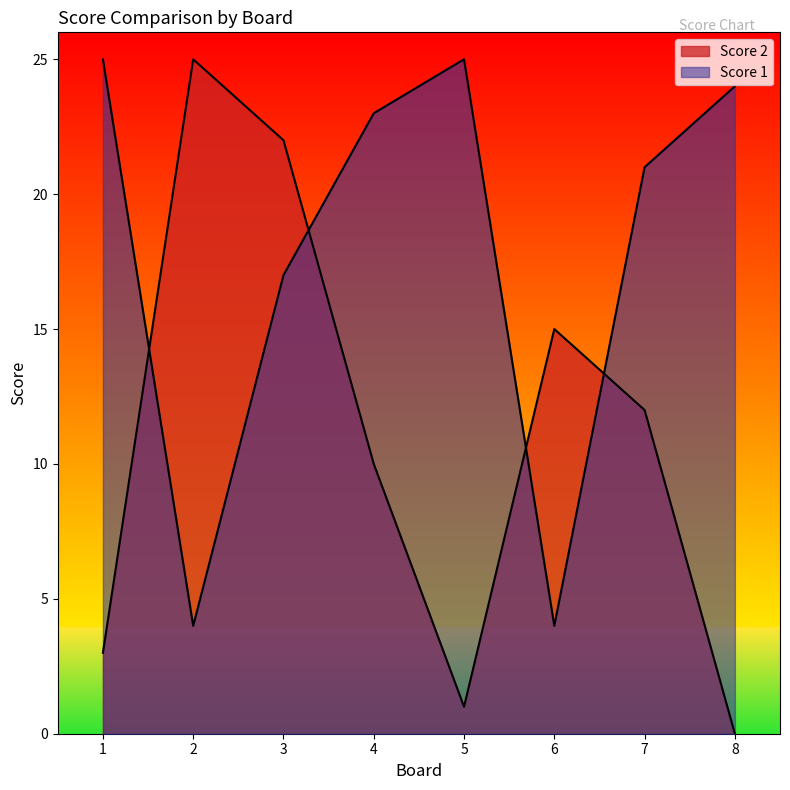

What is the total value across all series at 8?

24